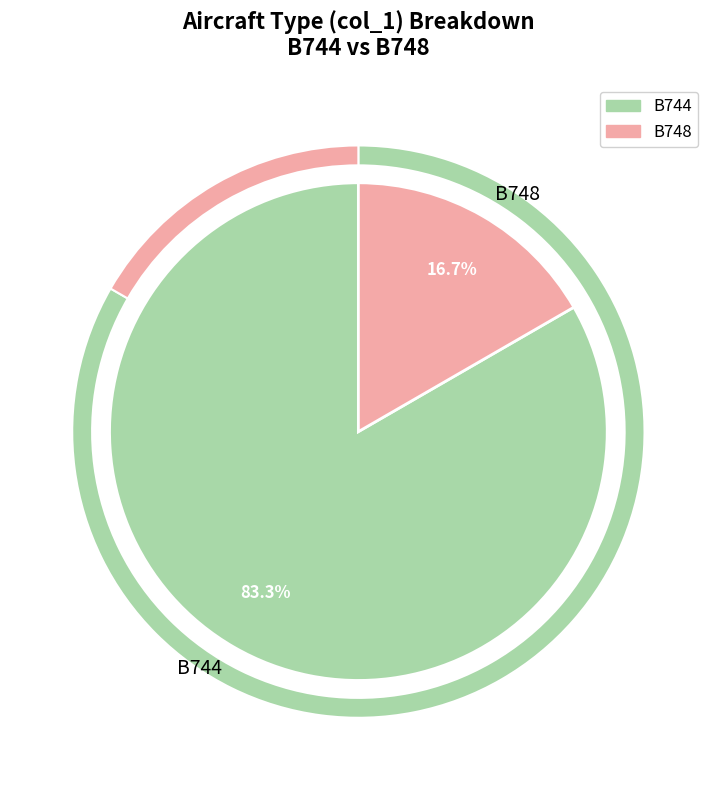

Rank the categories by value from lowest to highest.

B748, B744